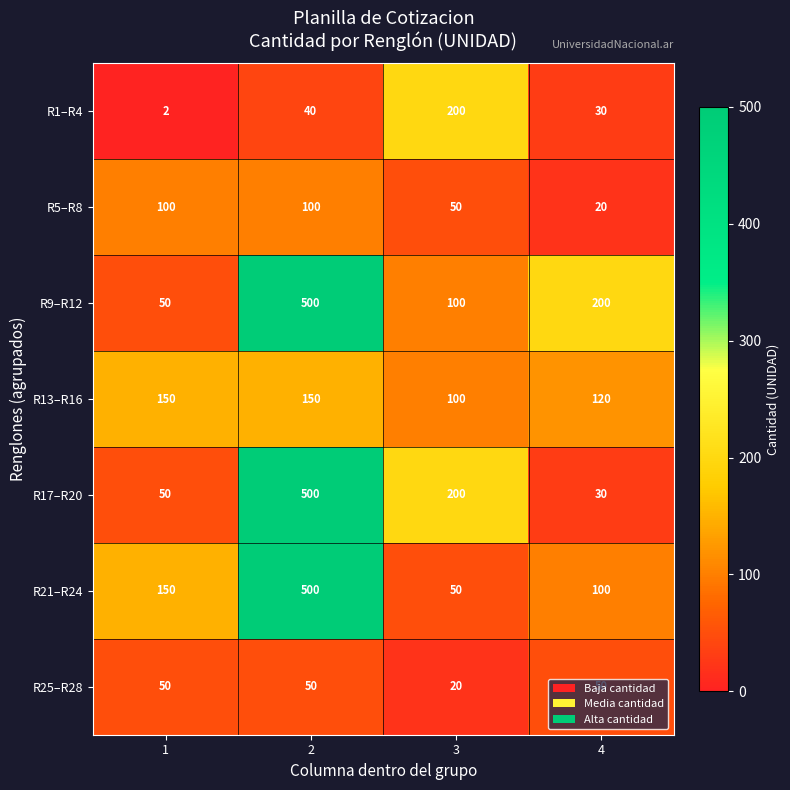

Which series has the largest range (max minus min)?

R17–R20